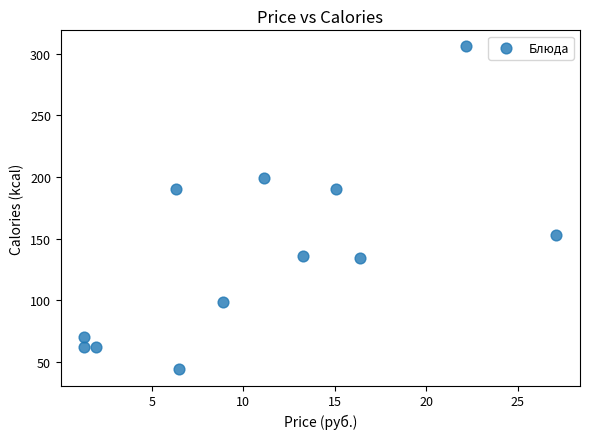

What is the average X value?

11.0